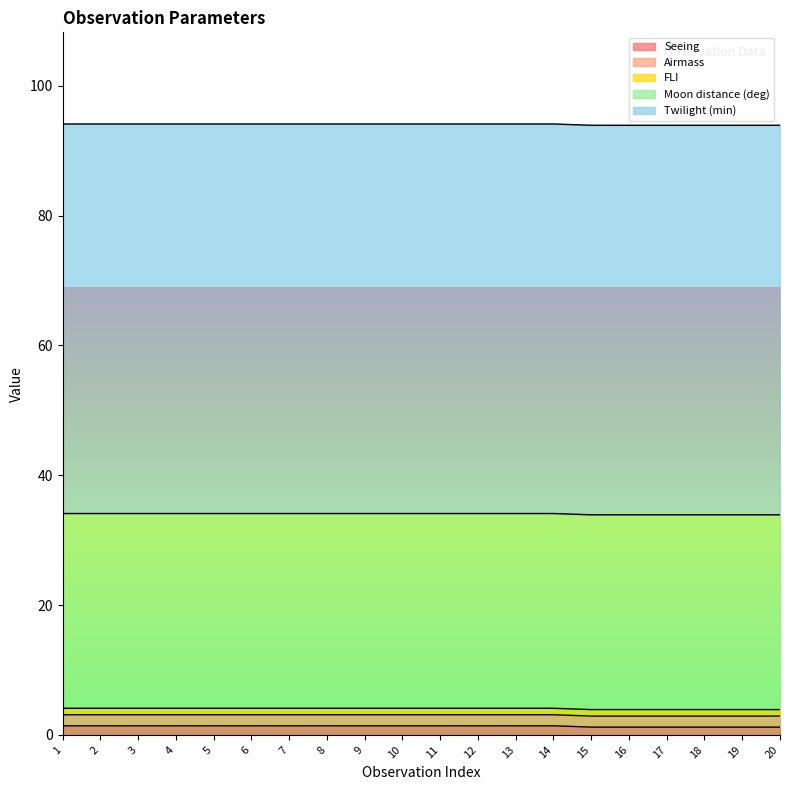

Does the chart have visible grid lines?

No